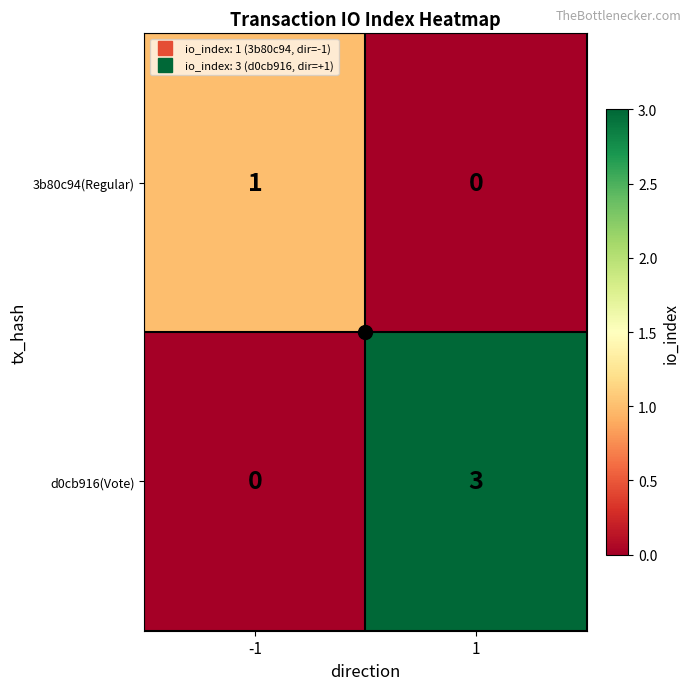

What is the spread (max minus min) of values at 1?

3